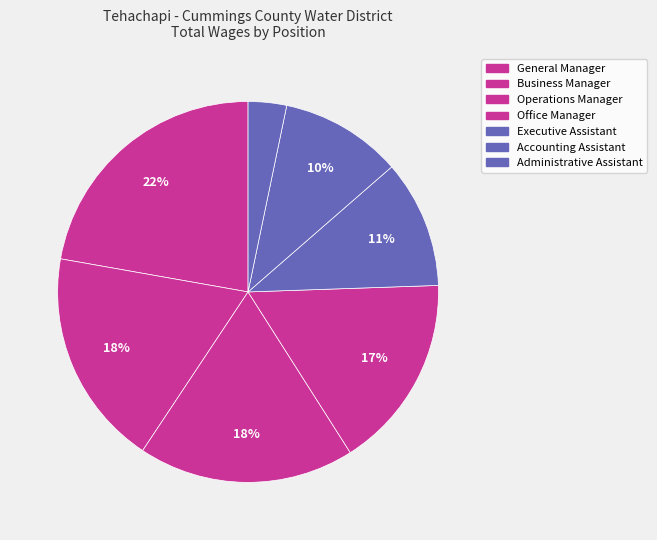

How many slices are in this pie chart?

7